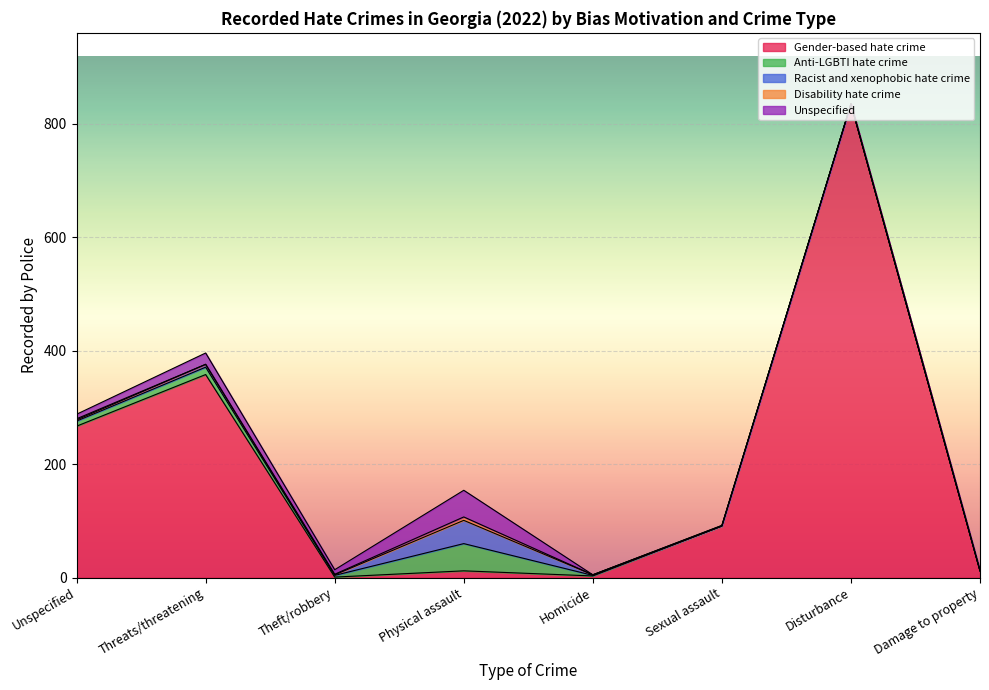

The value of Disability hate crime at Theft/robbery is 1. True or false?

True